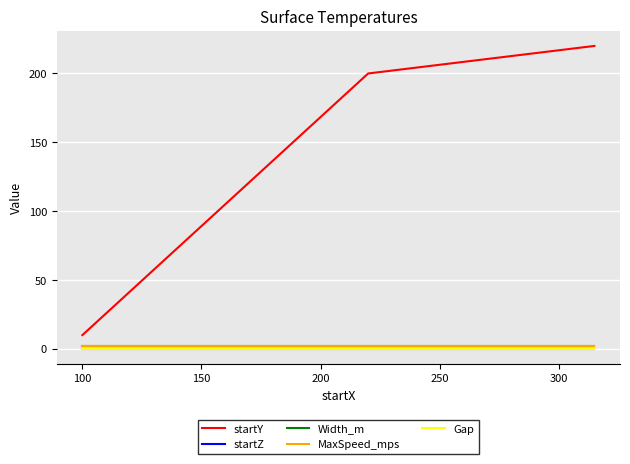

How many lines are shown in the chart?

5